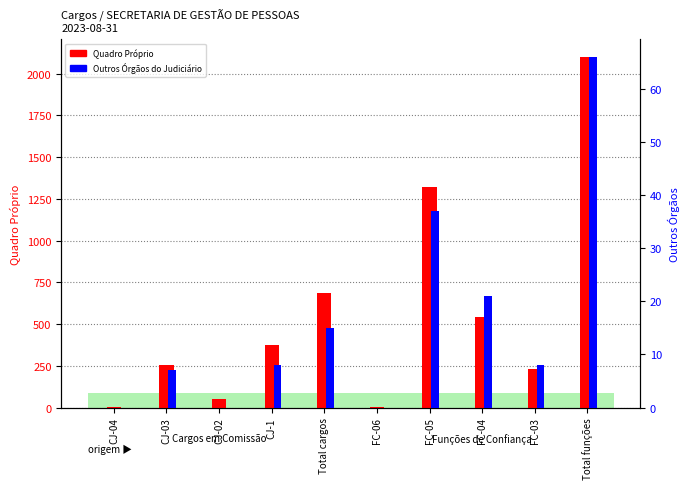

What is the value of the Quadro Próprio (transformed count) bar at the 9th from the left?

232